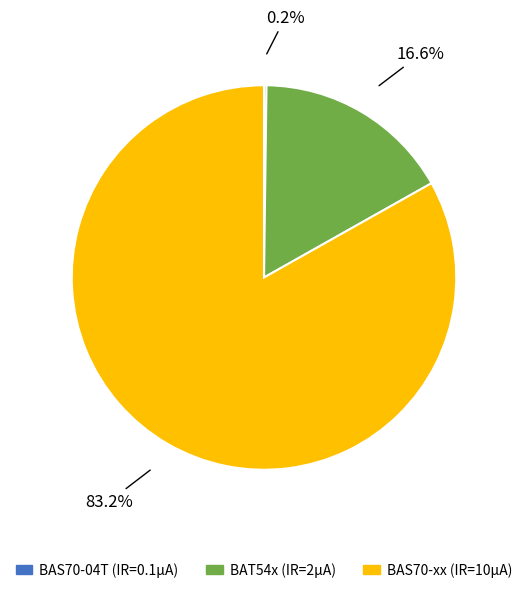

Is there any slice that represents more than half of the pie?

Yes